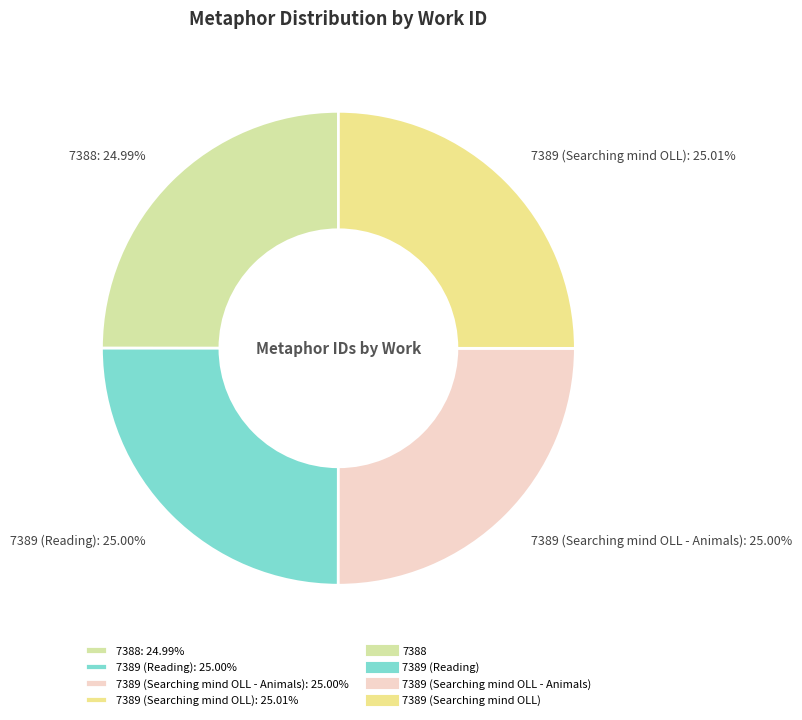

What percentage is the 7389 (Reading) slice, to the nearest percent?

25%